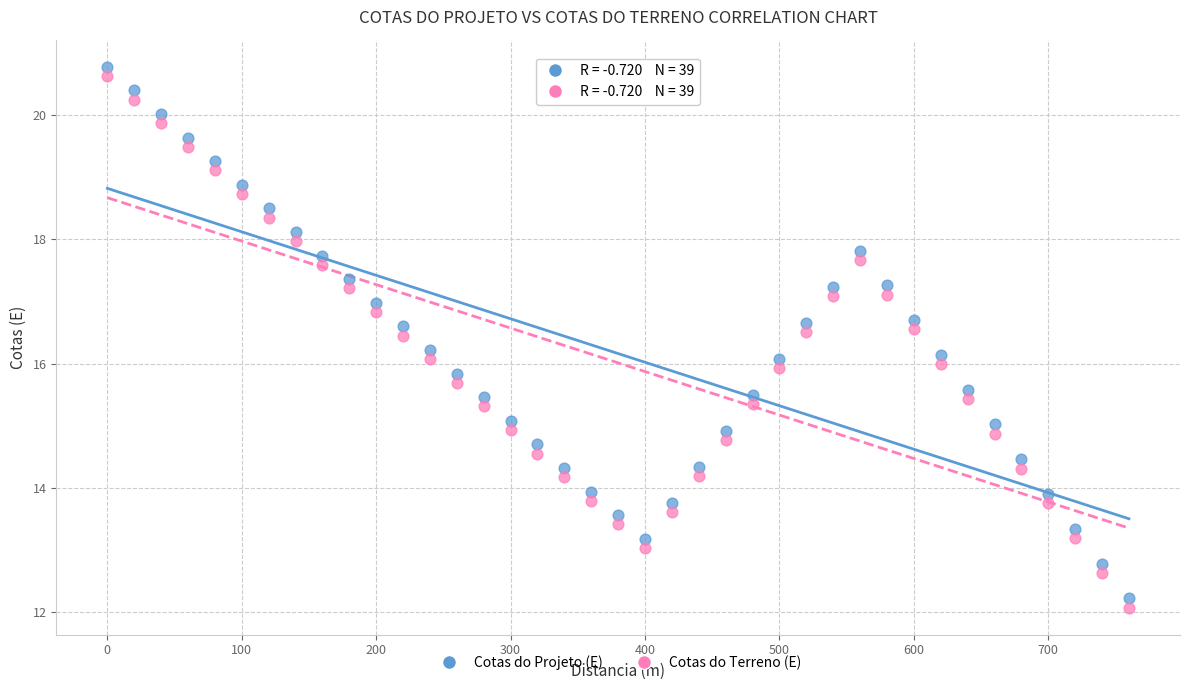

Across all data points, what is the range of X values (max minus min)?

760.0